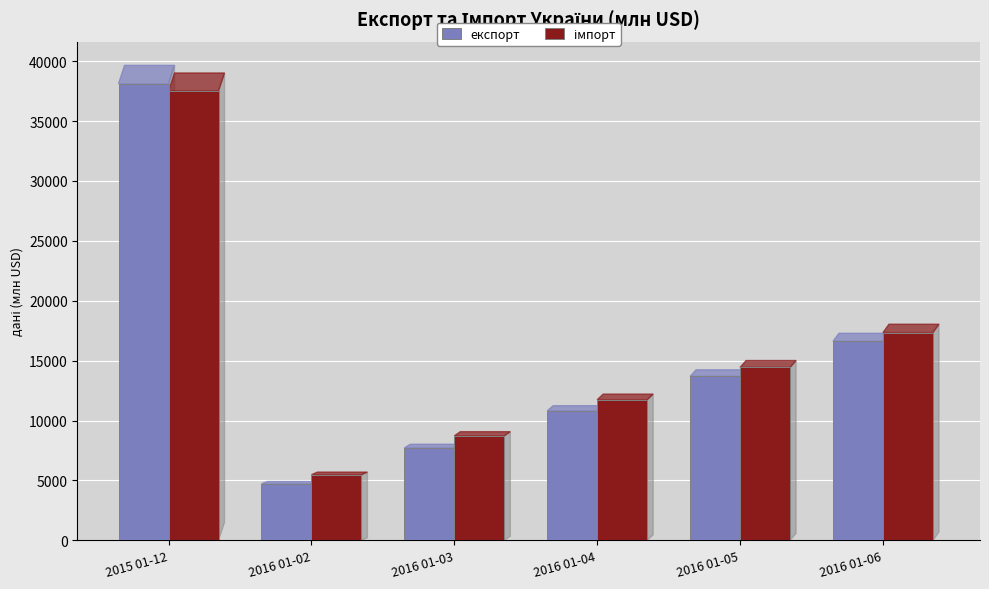

What is the minimum value shown in the chart?

4724.7